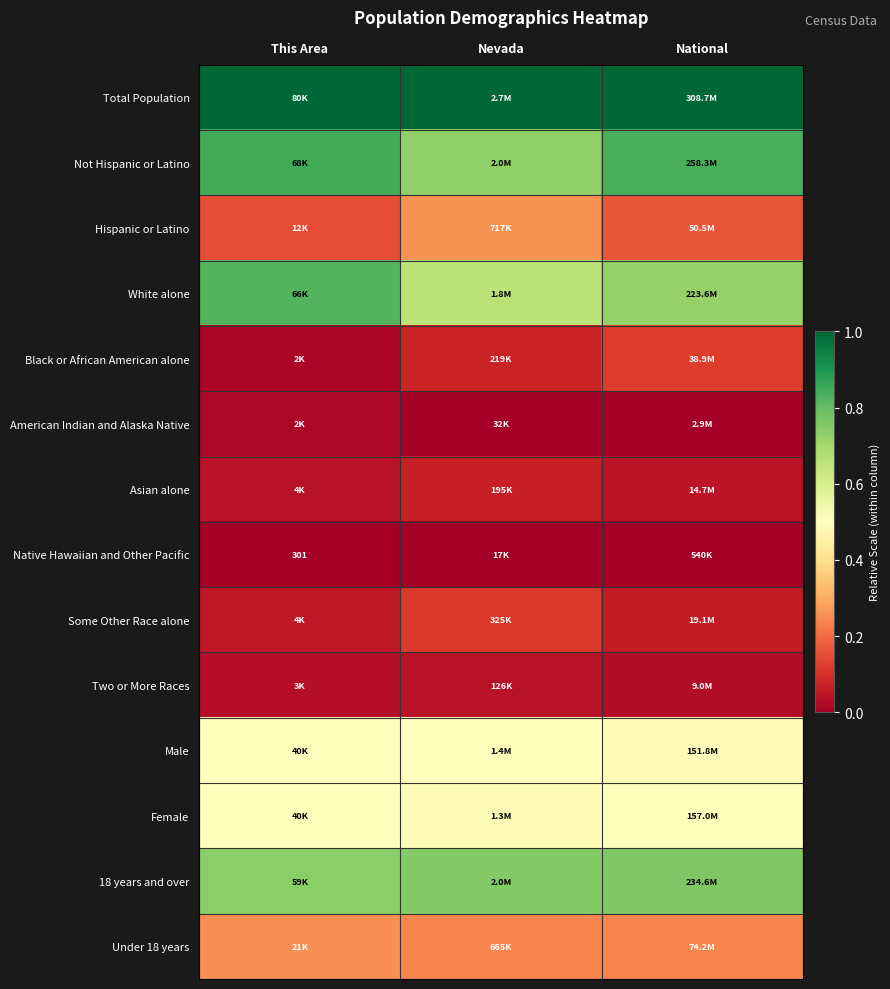

At which category is the sum across all series the highest?

National